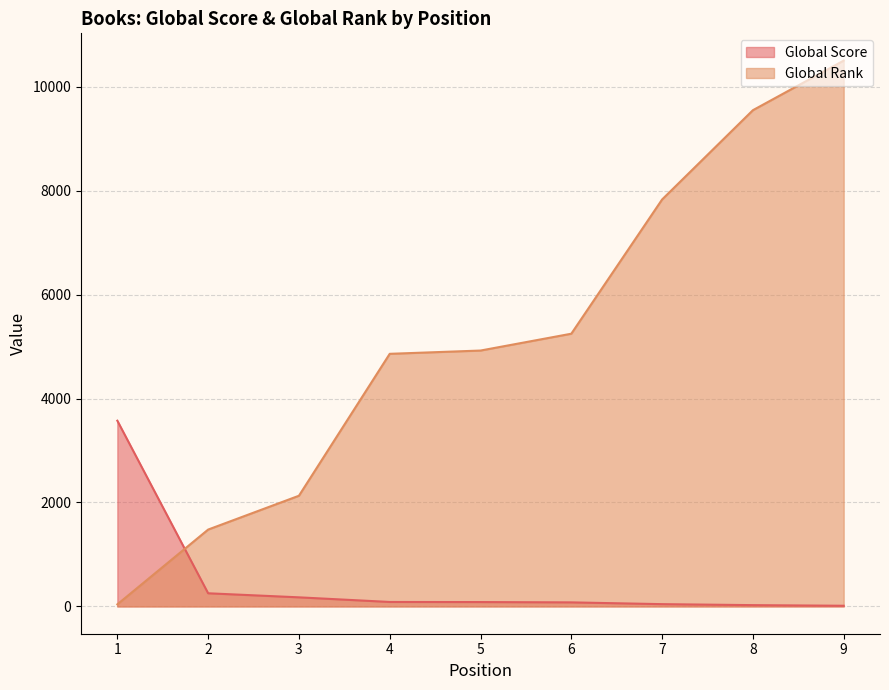

Which label corresponds to the largest value in the chart?

9